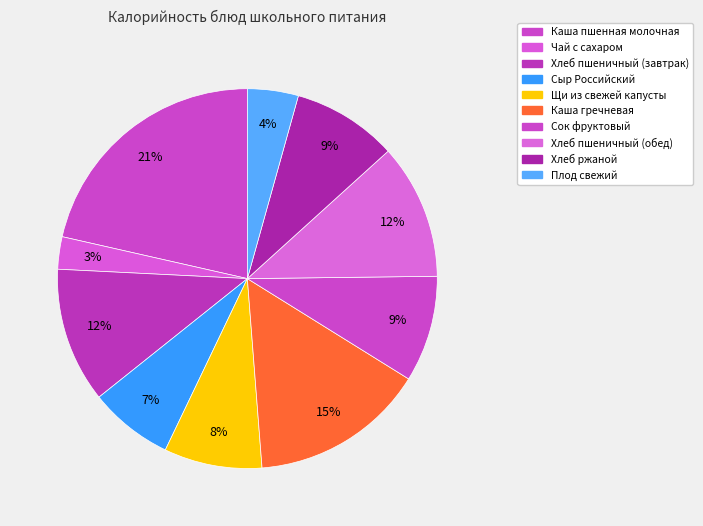

Is Сыр Российский the majority of the pie?

No